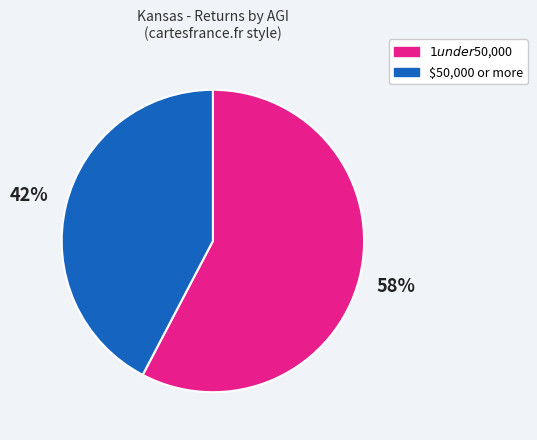

Rank the categories by value from lowest to highest.

$50,000 or more, $1 under $50,000